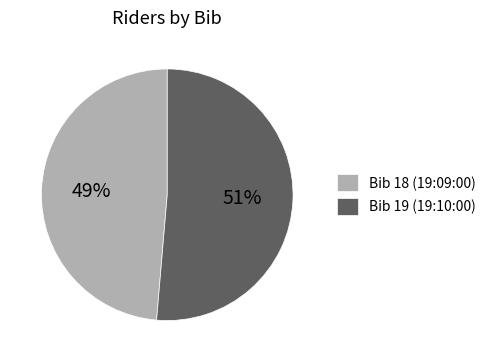

To the nearest percent, what percentage of the pie is Bib 19 (19:10:00)?

51%